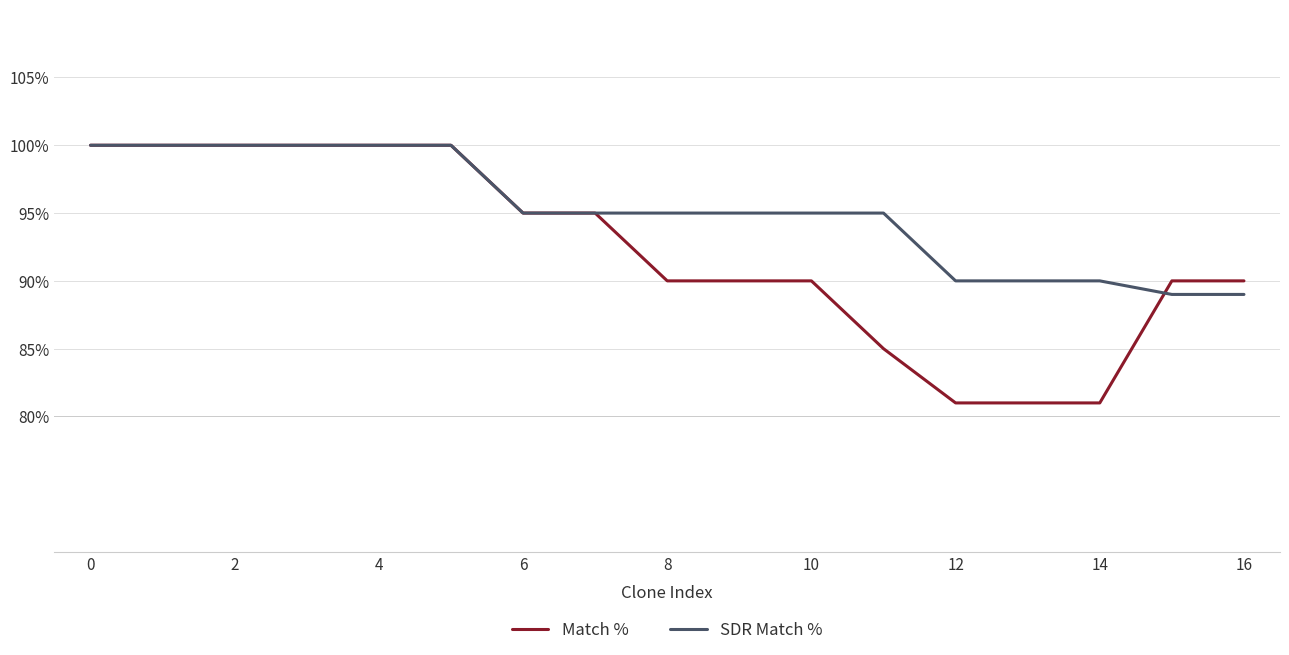

Which series has the largest total across all categories?

SDR Match %